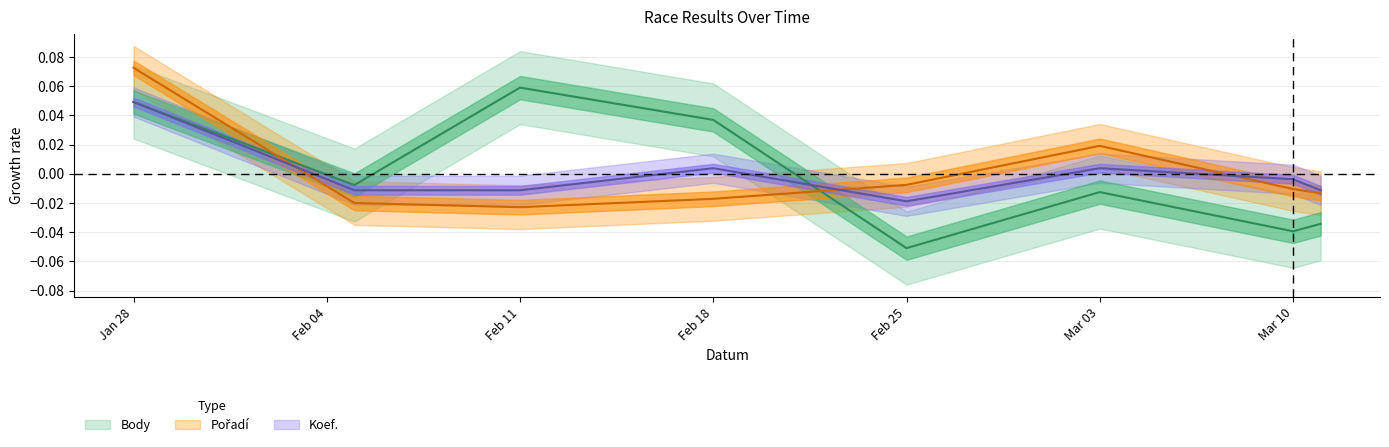

How many values in Pořadí are above zero?

2